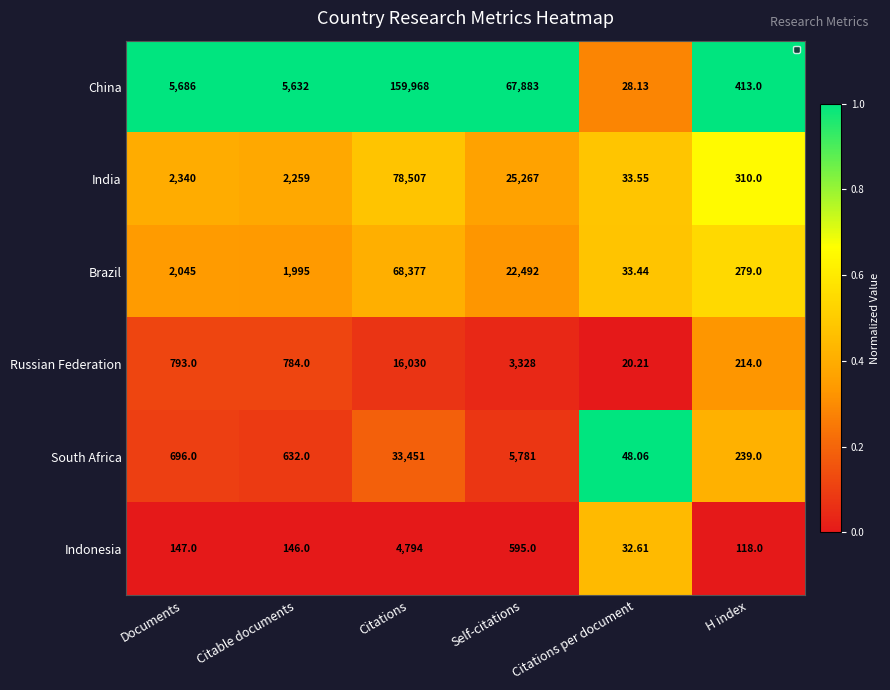

What is the spread (max minus min) of values at Documents?

5539.0